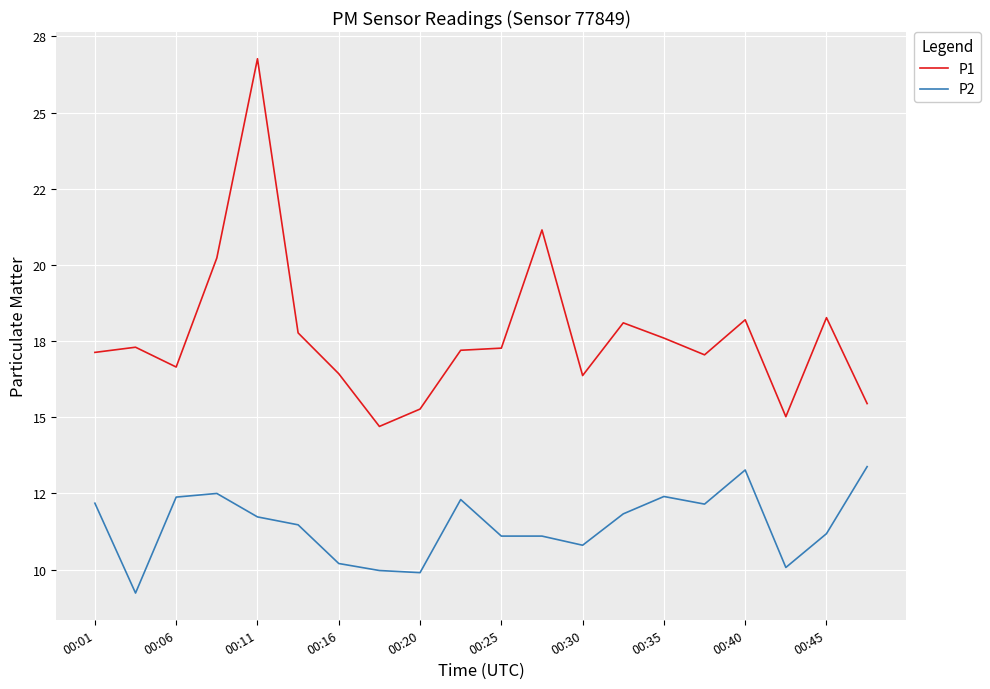

What are all the series names shown in the legend?

P1, P2